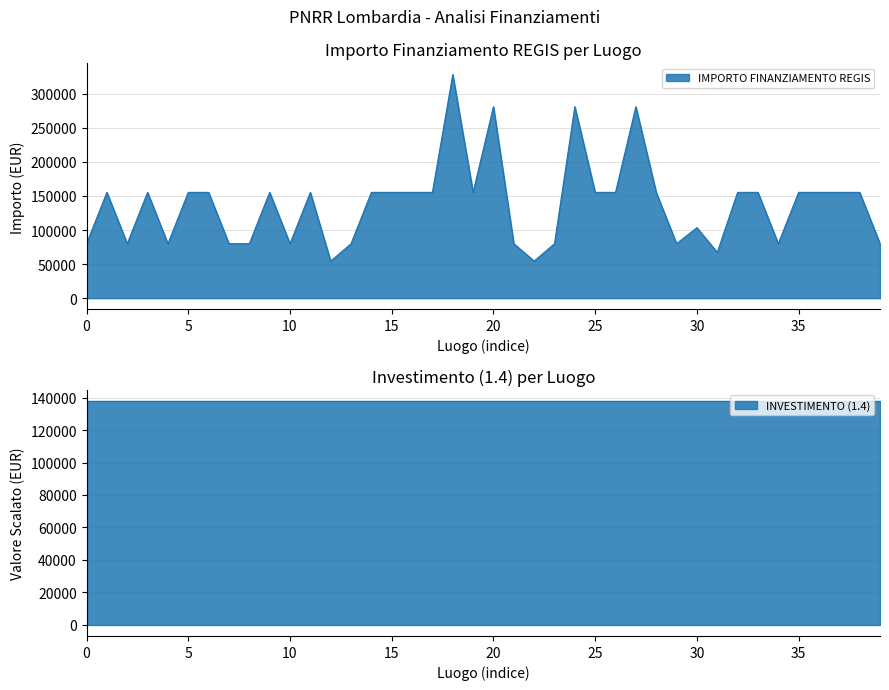

Read the value at MANERBIO, to the nearest 100.

155200